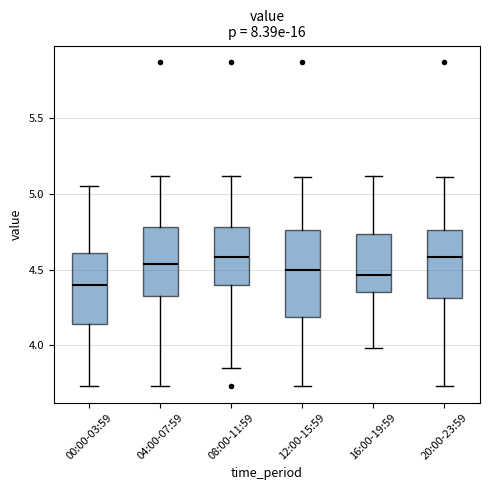

Reading left to right, transcribe this box plot: for each box, give where its median line is, the range the box spans, and where its two whiskers end, as read against the y-axis. The values are not printed on the chart, so give them approximately, as read against the axis.

00:00-03:59: median 4.40, box 4.15 to 4.60, whiskers 3.75 to 5.05
04:00-07:59: median 4.55, box 4.35 to 4.80, whiskers 3.75 to 5.10
08:00-11:59: median 4.60, box 4.40 to 4.80, whiskers 3.85 to 5.10
12:00-15:59: median 4.50, box 4.20 to 4.75, whiskers 3.75 to 5.10
16:00-19:59: median 4.45, box 4.35 to 4.75, whiskers 4.00 to 5.10
20:00-23:59: median 4.60, box 4.30 to 4.75, whiskers 3.75 to 5.10